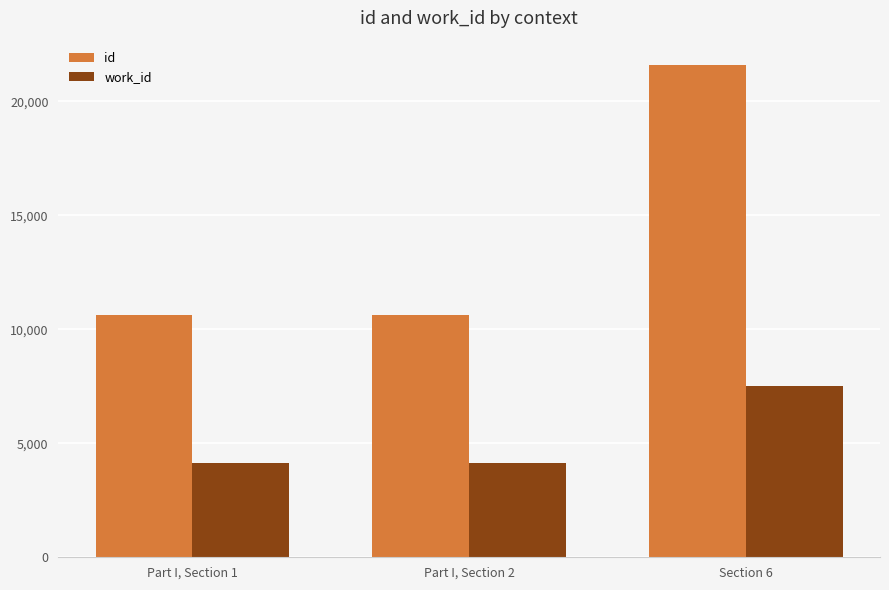

The value of work_id at Part I, Section 1 is 6515. True or false?

False